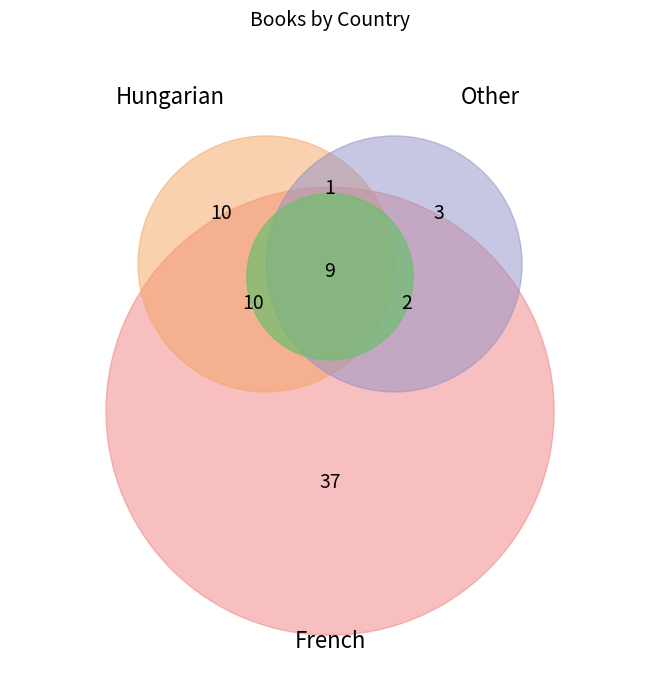

Rank the categories by value from highest to lowest.

French, Hungarian, Other